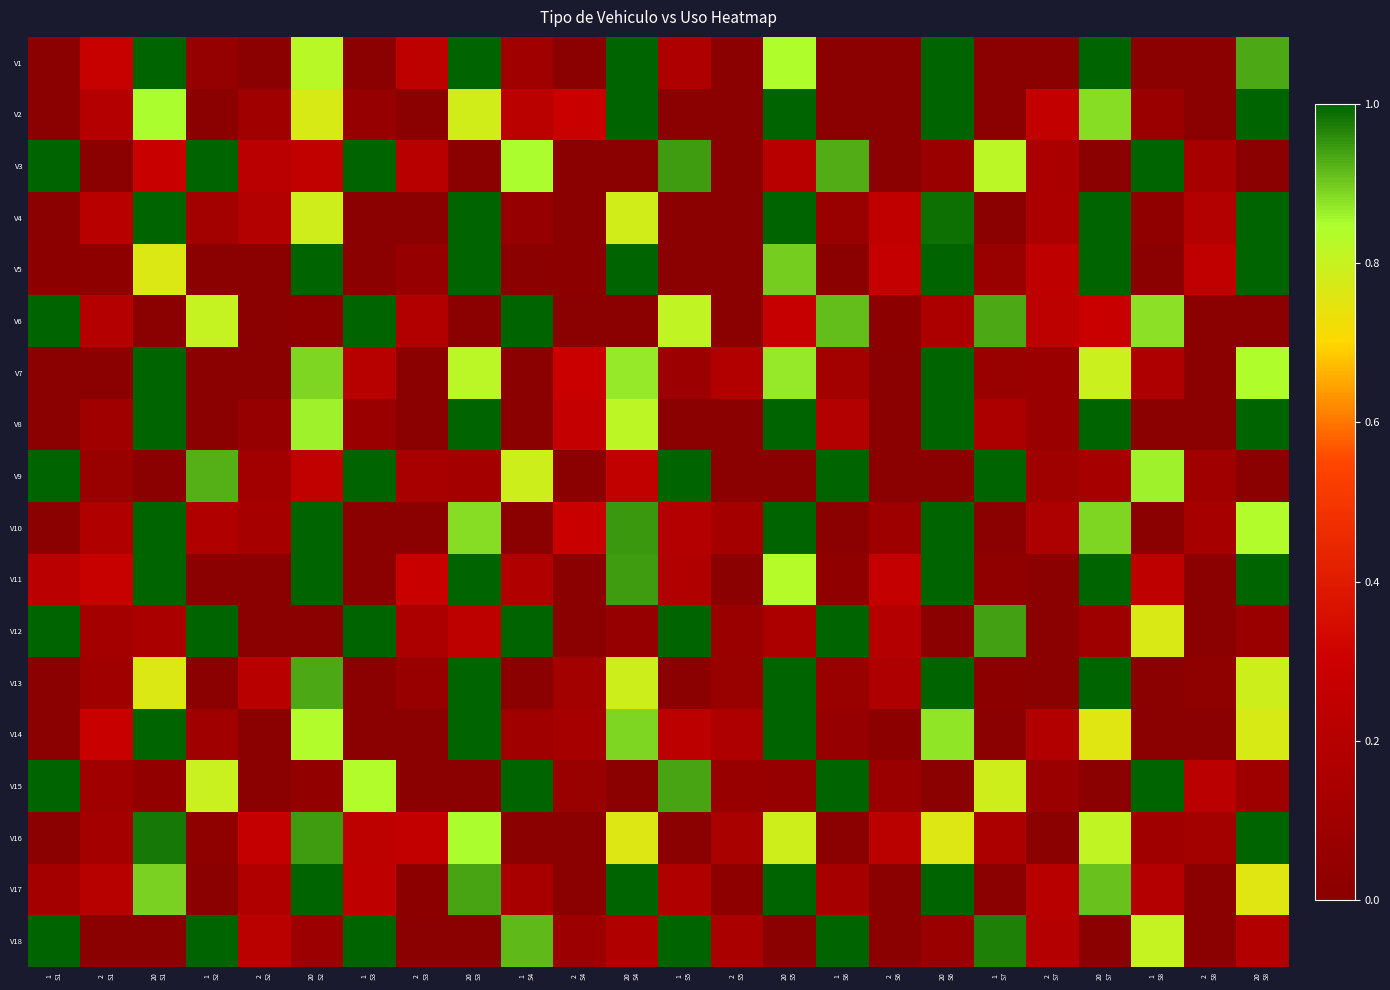

At how many categories does at least one series exceed 0?

24